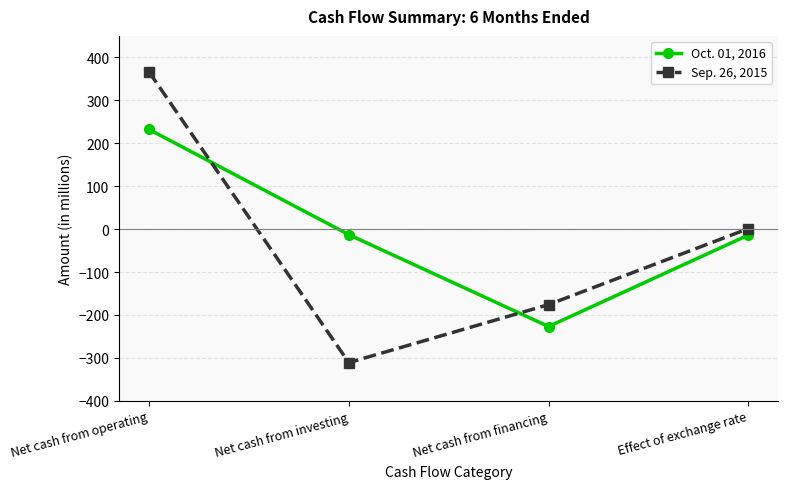

At Net cash from investing, list the series in order from smallest to largest.

Sep. 26, 2015, Oct. 01, 2016